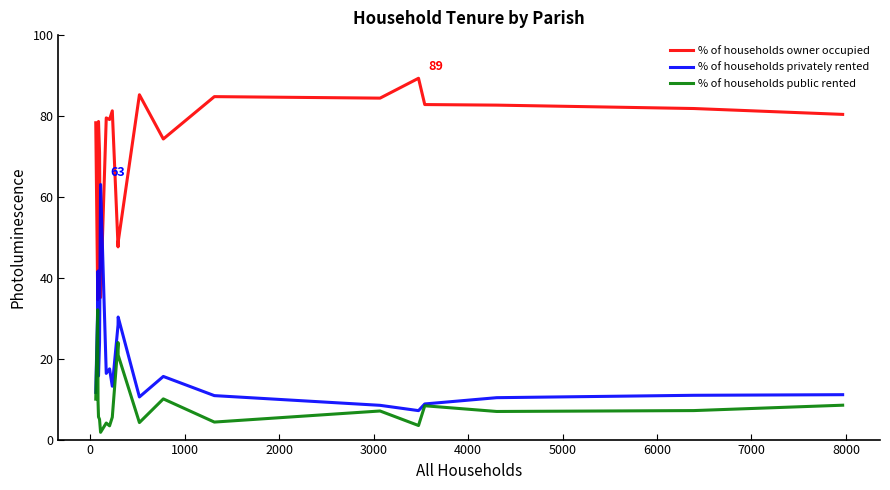

List the series in order of their peak value, lowest first.

% of households public rented, % of households privately rented, % of households owner occupied